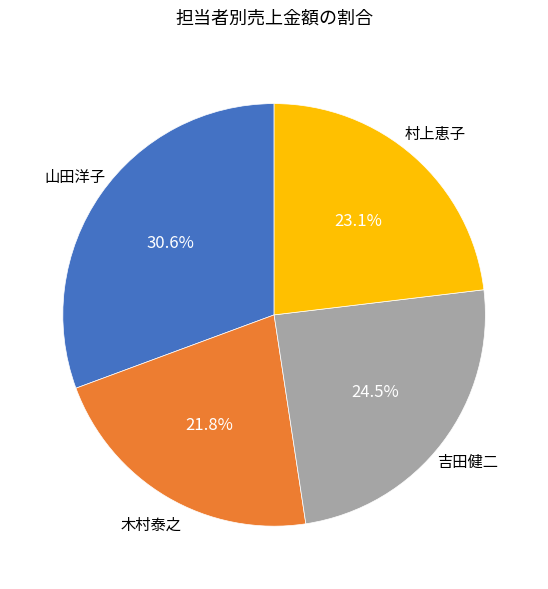

Between 木村泰之 and 吉田健二, which is larger?

吉田健二